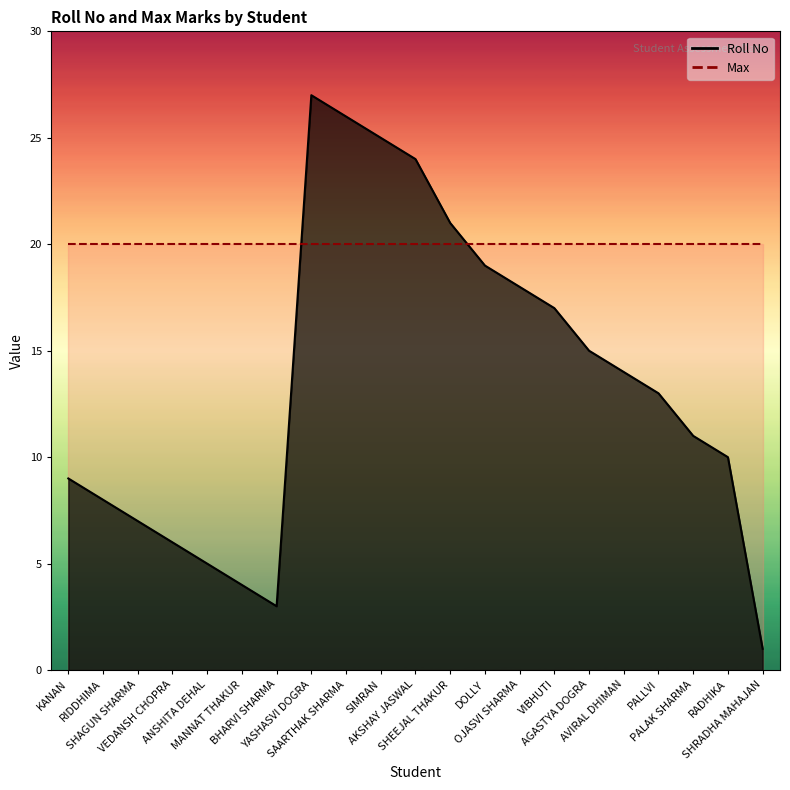

Where does the data first go above 13?

YASHASVI DOGRA